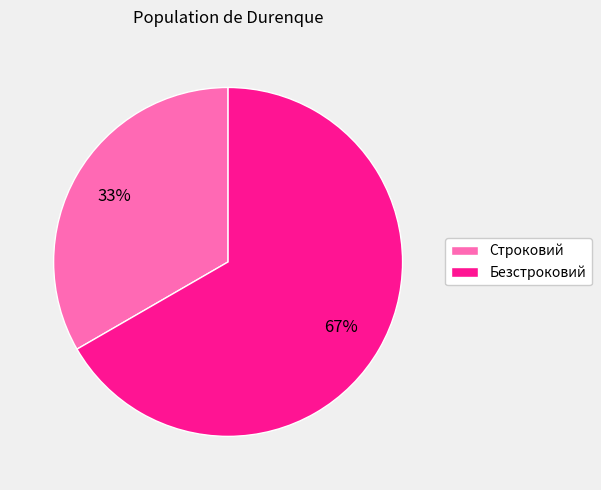

Is the sum of Безстроковий and Строковий greater than half?

Yes